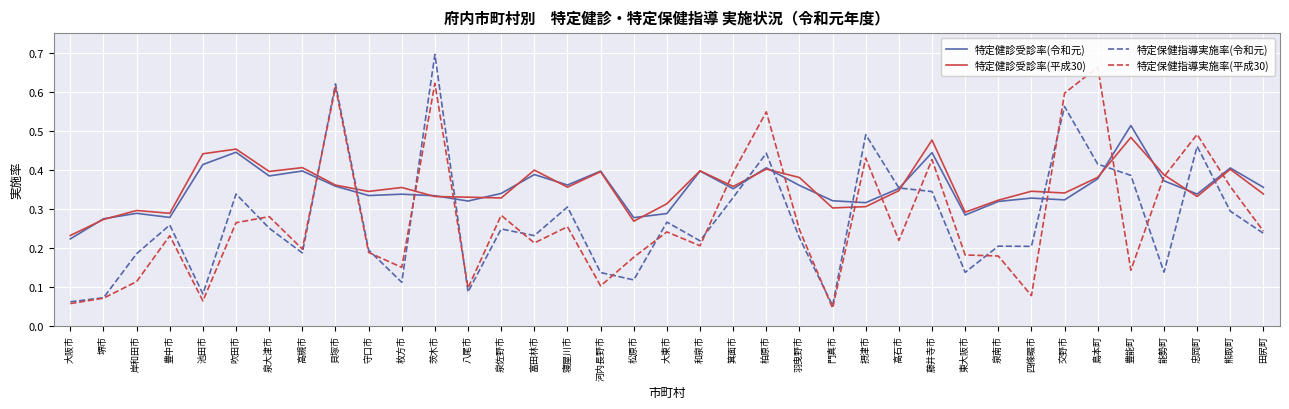

Reading left to right, extract all data points from this chart.

特定健診受診率(令和元): 大阪市=0.2	堺市=0.3	岸和田市=0.3	豊中市=0.3	池田市=0.4	吹田市=0.4	泉大津市=0.4	高槻市=0.4	貝塚市=0.4	守口市=0.3	枚方市=0.3	茨木市=0.3	八尾市=0.3	泉佐野市=0.3	富田林市=0.4	寝屋川市=0.4	河内長野市=0.4	松原市=0.3	大東市=0.3	和泉市=0.4	箕面市=0.4	柏原市=0.4	羽曳野市=0.4	門真市=0.3	摂津市=0.3	高石市=0.4	藤井寺市=0.4	東大阪市=0.3	泉南市=0.3	四條畷市=0.3	交野市=0.3	島本町=0.4	豊能町=0.5	能勢町=0.4	忠岡町=0.3	熊取町=0.4	田尻町=0.4
特定健診受診率(平成30): 大阪市=0.2	堺市=0.3	岸和田市=0.3	豊中市=0.3	池田市=0.4	吹田市=0.5	泉大津市=0.4	高槻市=0.4	貝塚市=0.4	守口市=0.3	枚方市=0.4	茨木市=0.3	八尾市=0.3	泉佐野市=0.3	富田林市=0.4	寝屋川市=0.4	河内長野市=0.4	松原市=0.3	大東市=0.3	和泉市=0.4	箕面市=0.4	柏原市=0.4	羽曳野市=0.4	門真市=0.3	摂津市=0.3	高石市=0.3	藤井寺市=0.5	東大阪市=0.3	泉南市=0.3	四條畷市=0.3	交野市=0.3	島本町=0.4	豊能町=0.5	能勢町=0.4	忠岡町=0.3	熊取町=0.4	田尻町=0.3
特定保健指導実施率(令和元): 大阪市=0.1	堺市=0.1	岸和田市=0.2	豊中市=0.3	池田市=0.1	吹田市=0.3	泉大津市=0.2	高槻市=0.2	貝塚市=0.6	守口市=0.2	枚方市=0.1	茨木市=0.7	八尾市=0.1	泉佐野市=0.2	富田林市=0.2	寝屋川市=0.3	河内長野市=0.1	松原市=0.1	大東市=0.3	和泉市=0.2	箕面市=0.3	柏原市=0.4	羽曳野市=0.2	門真市=0.1	摂津市=0.5	高石市=0.4	藤井寺市=0.3	東大阪市=0.1	泉南市=0.2	四條畷市=0.2	交野市=0.6	島本町=0.4	豊能町=0.4	能勢町=0.1	忠岡町=0.5	熊取町=0.3	田尻町=0.2
特定保健指導実施率(平成30): 大阪市=0.1	堺市=0.1	岸和田市=0.1	豊中市=0.2	池田市=0.1	吹田市=0.3	泉大津市=0.3	高槻市=0.2	貝塚市=0.6	守口市=0.2	枚方市=0.1	茨木市=0.6	八尾市=0.1	泉佐野市=0.3	富田林市=0.2	寝屋川市=0.3	河内長野市=0.1	松原市=0.2	大東市=0.2	和泉市=0.2	箕面市=0.4	柏原市=0.5	羽曳野市=0.2	門真市=0.0	摂津市=0.4	高石市=0.2	藤井寺市=0.4	東大阪市=0.2	泉南市=0.2	四條畷市=0.1	交野市=0.6	島本町=0.7	豊能町=0.1	能勢町=0.4	忠岡町=0.5	熊取町=0.4	田尻町=0.2